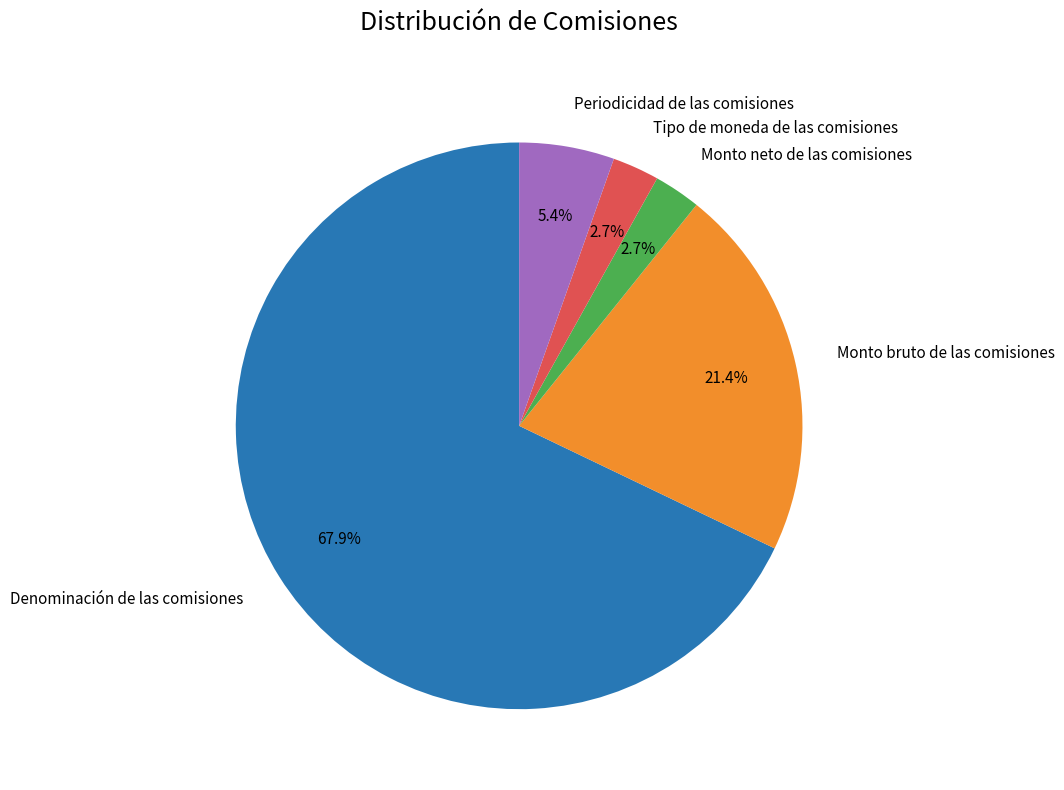

Which has a higher value, Periodicidad de las comisiones or Tipo de moneda de las comisiones?

Periodicidad de las comisiones